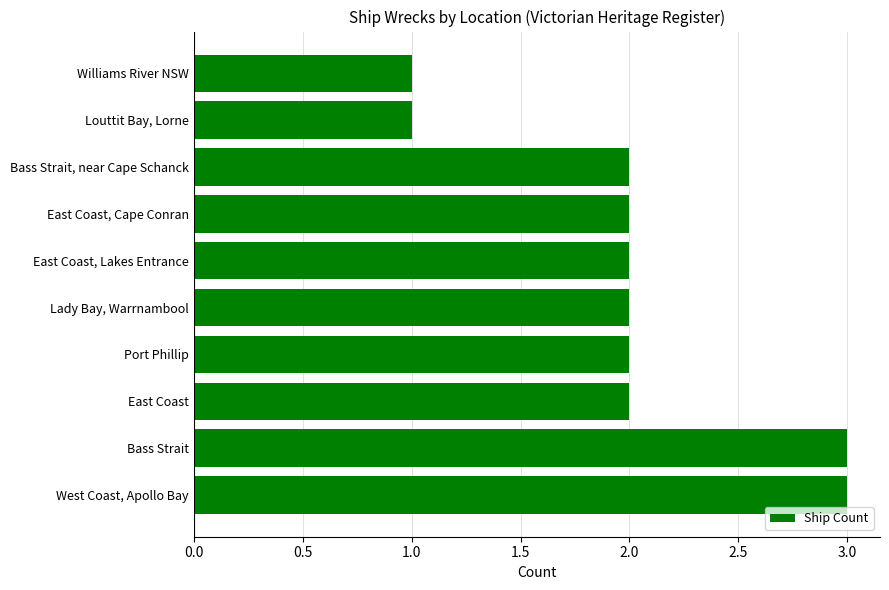

Reading bottom to top, transcribe all the data shown in this chart.

West Coast, Apollo Bay=3	Bass Strait=3	East Coast=2	Port Phillip=2	Lady Bay, Warrnambool=2	East Coast, Lakes Entrance=2	East Coast, Cape Conran=2	Bass Strait, near Cape Schanck=2	Louttit Bay, Lorne=1	Williams River NSW=1